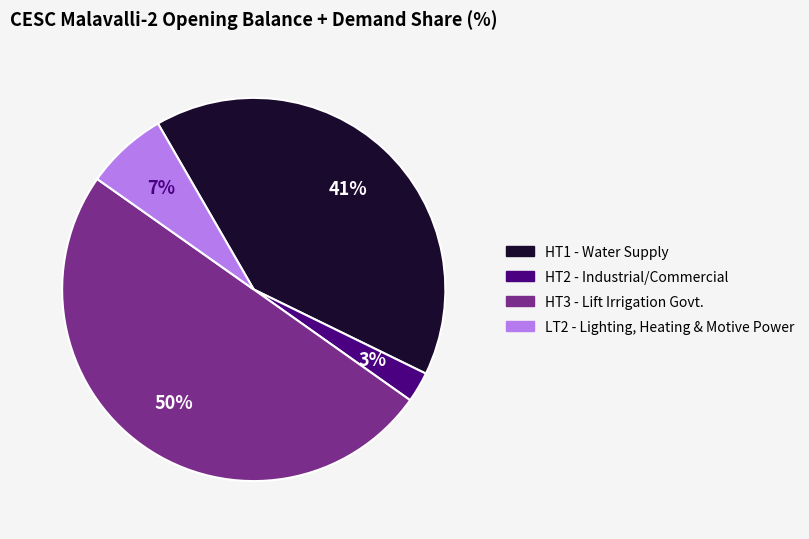

Count the number of slices in the pie.

4